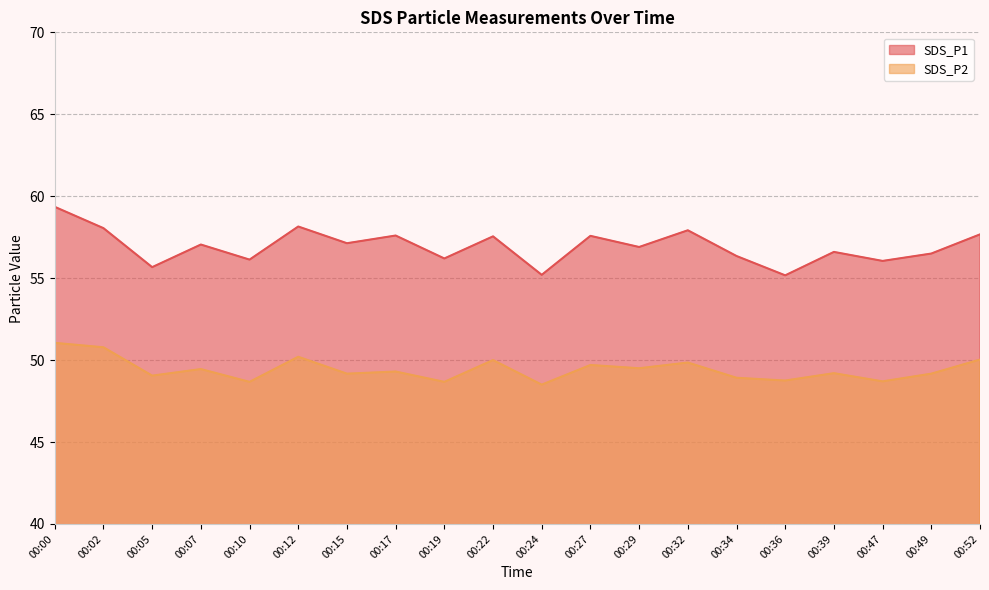

How many distinct data groups are displayed?

2